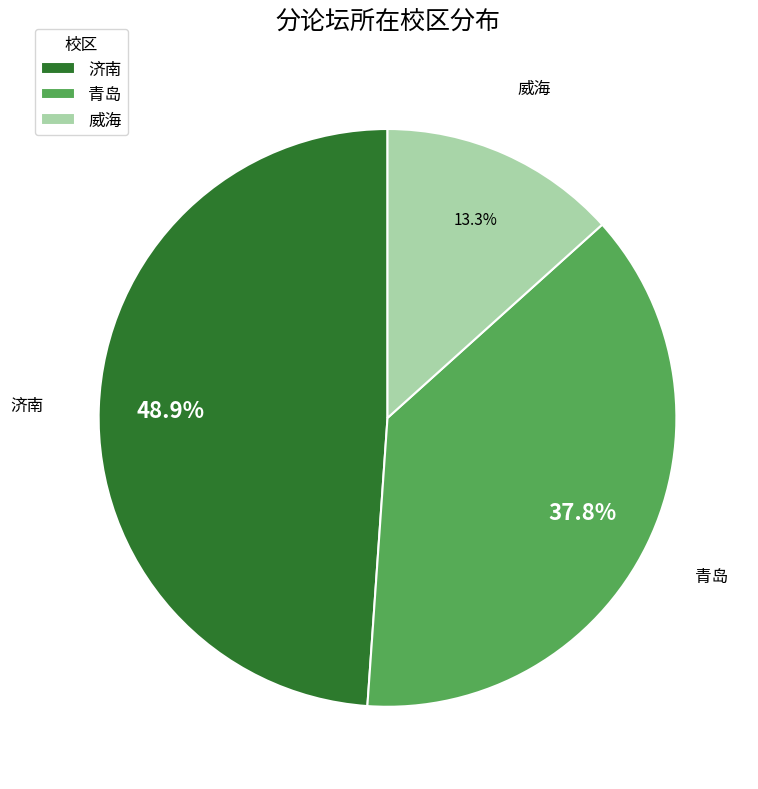

Rank the categories by value from highest to lowest.

济南, 青岛, 威海